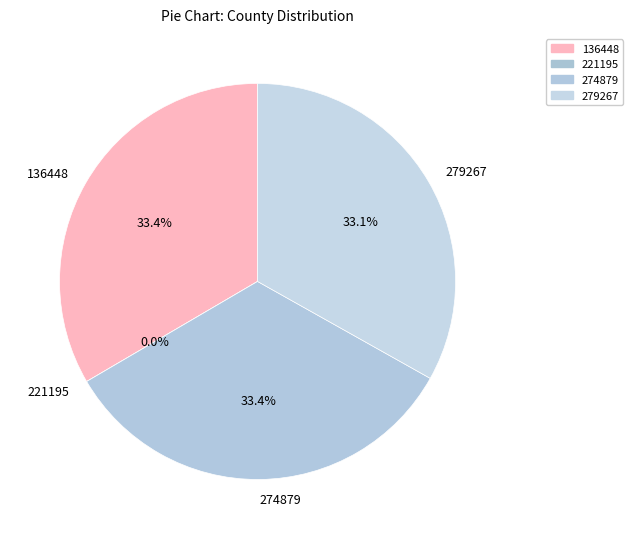

Which category has the biggest portion of the pie?

136448